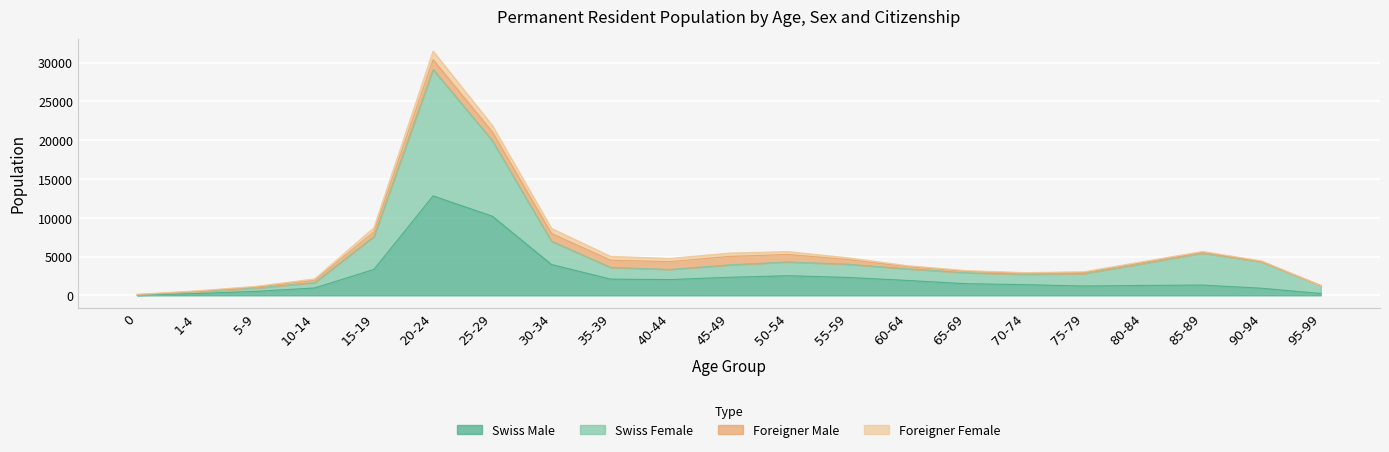

What is the label of the 9th point from the left?

35-39